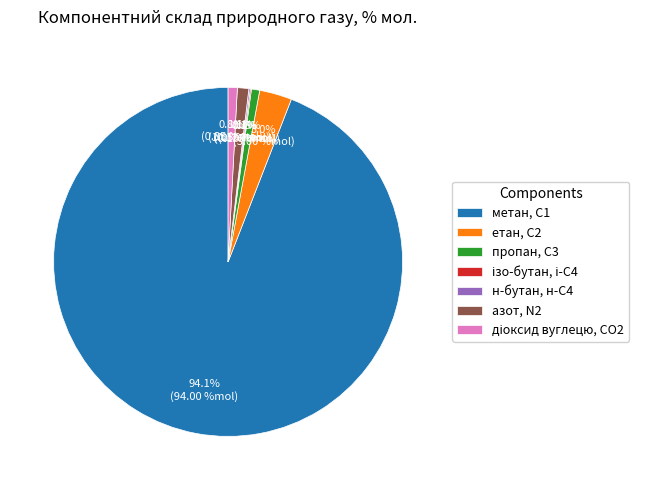

Is there a majority slice in this chart?

Yes